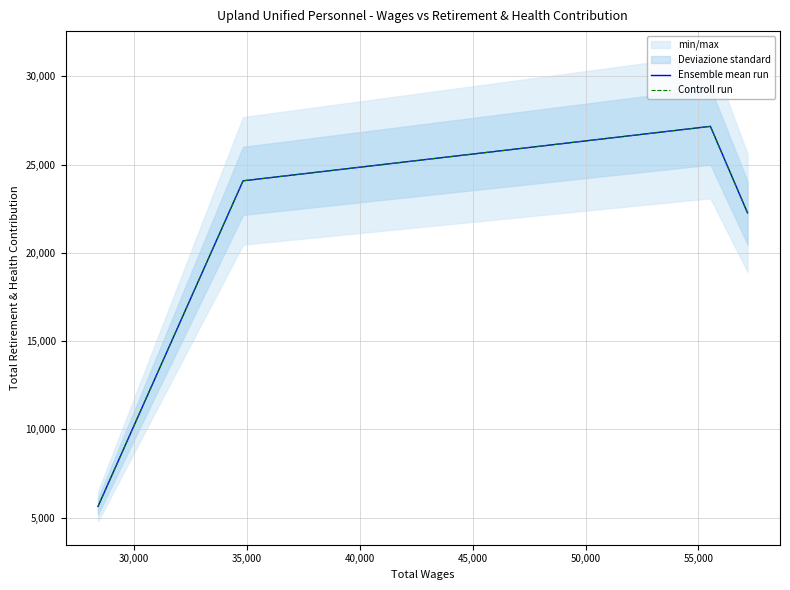

What is the difference between the second highest and second lowest values in the Ensemble mean run series?

1816